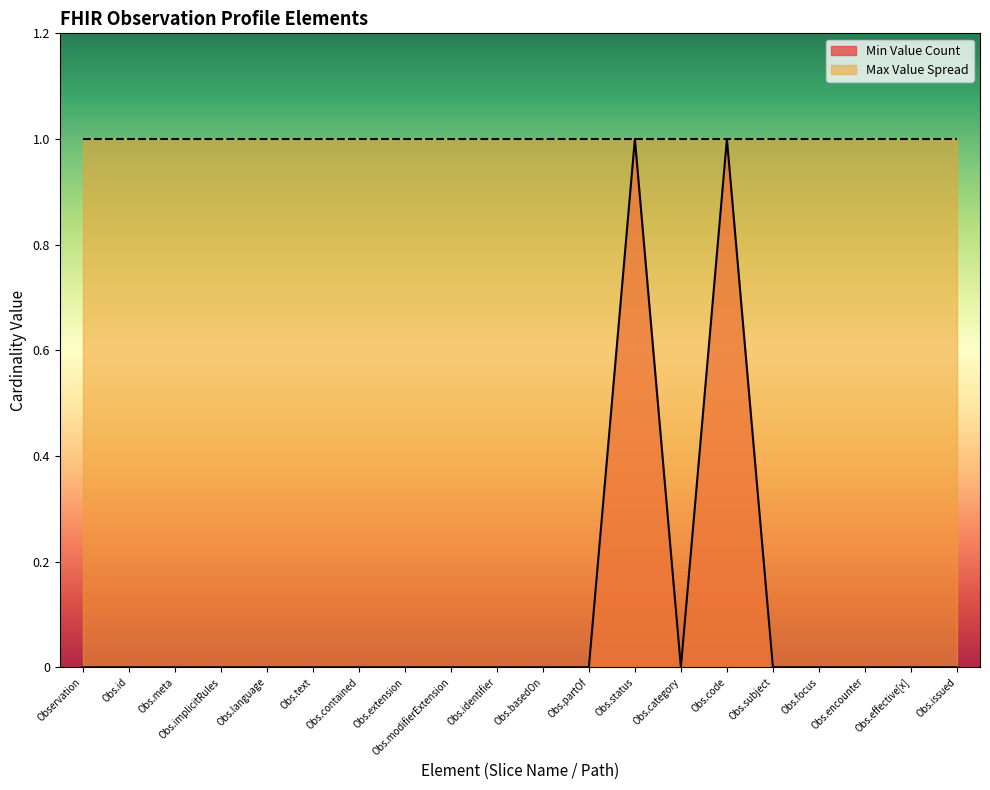

The value of Min Value Count at Obs.extension is 0. True or false?

True